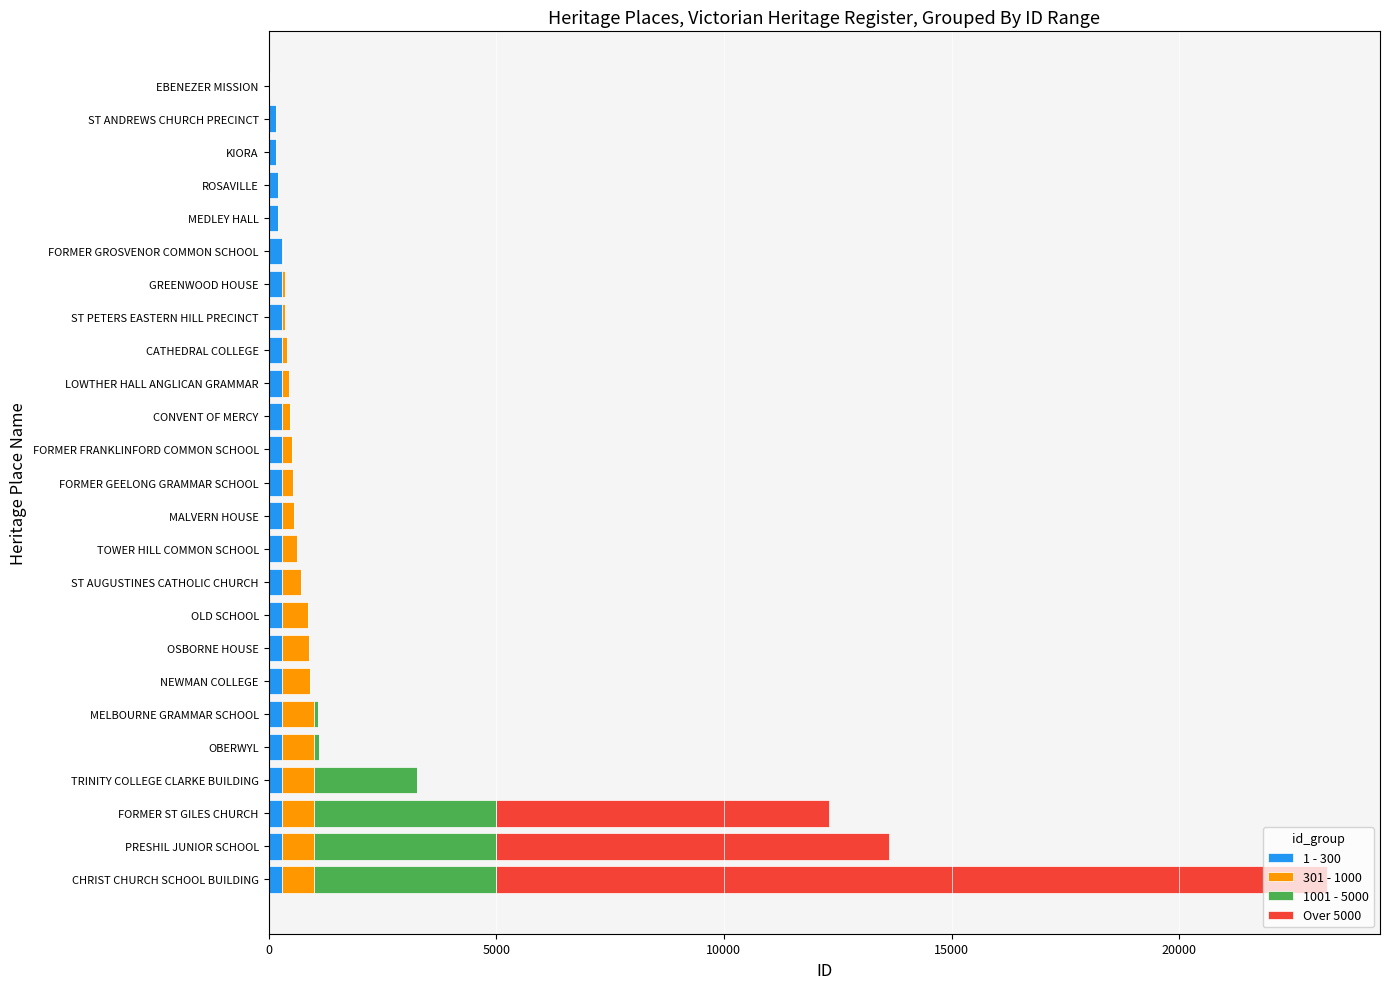

At which category is the sum across all series the highest?

CHRIST CHURCH SCHOOL BUILDING